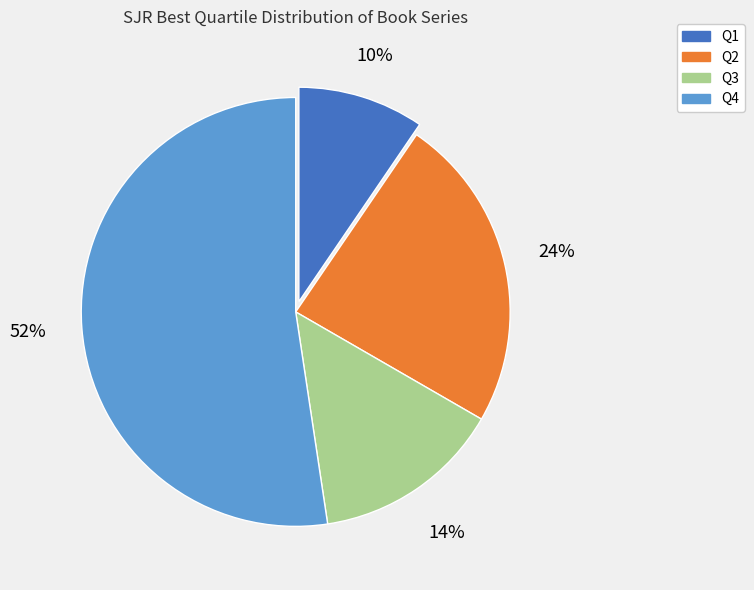

The Q1 slice represents 2% of the pie. True or false?

False